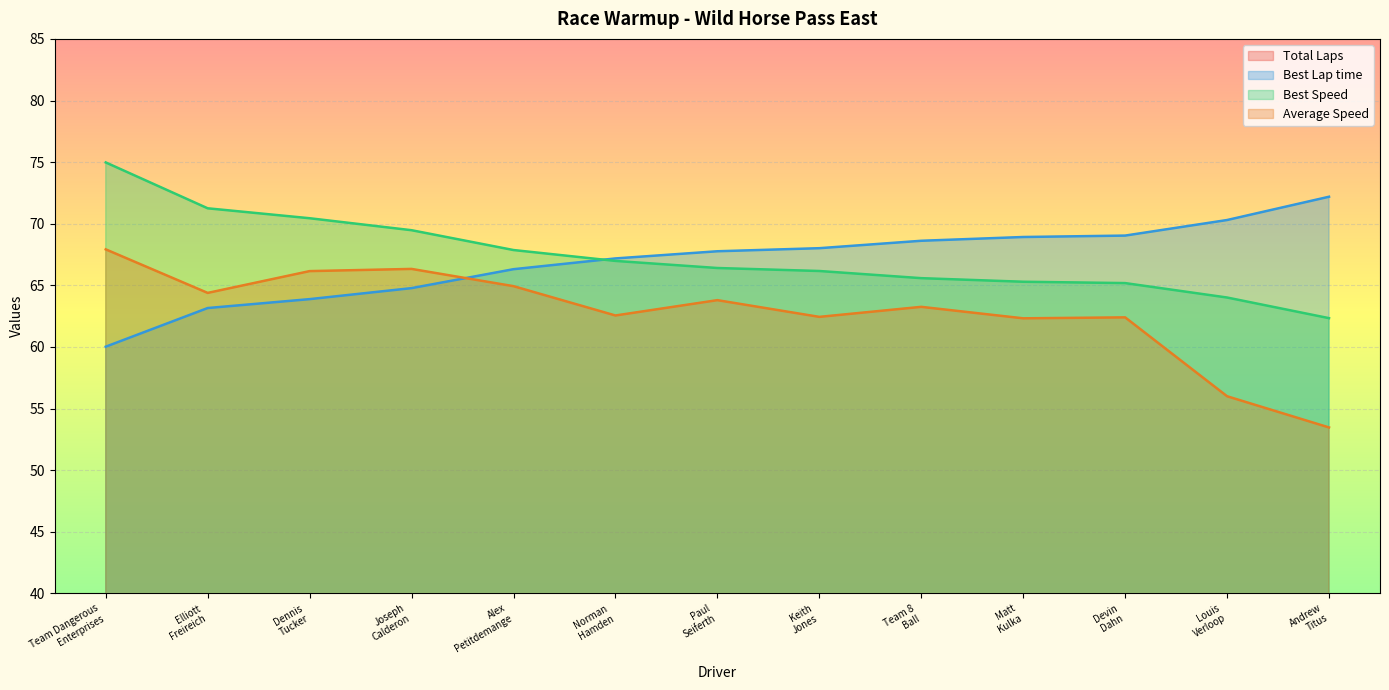

What is the highest value of the Best Lap time series?

72.2